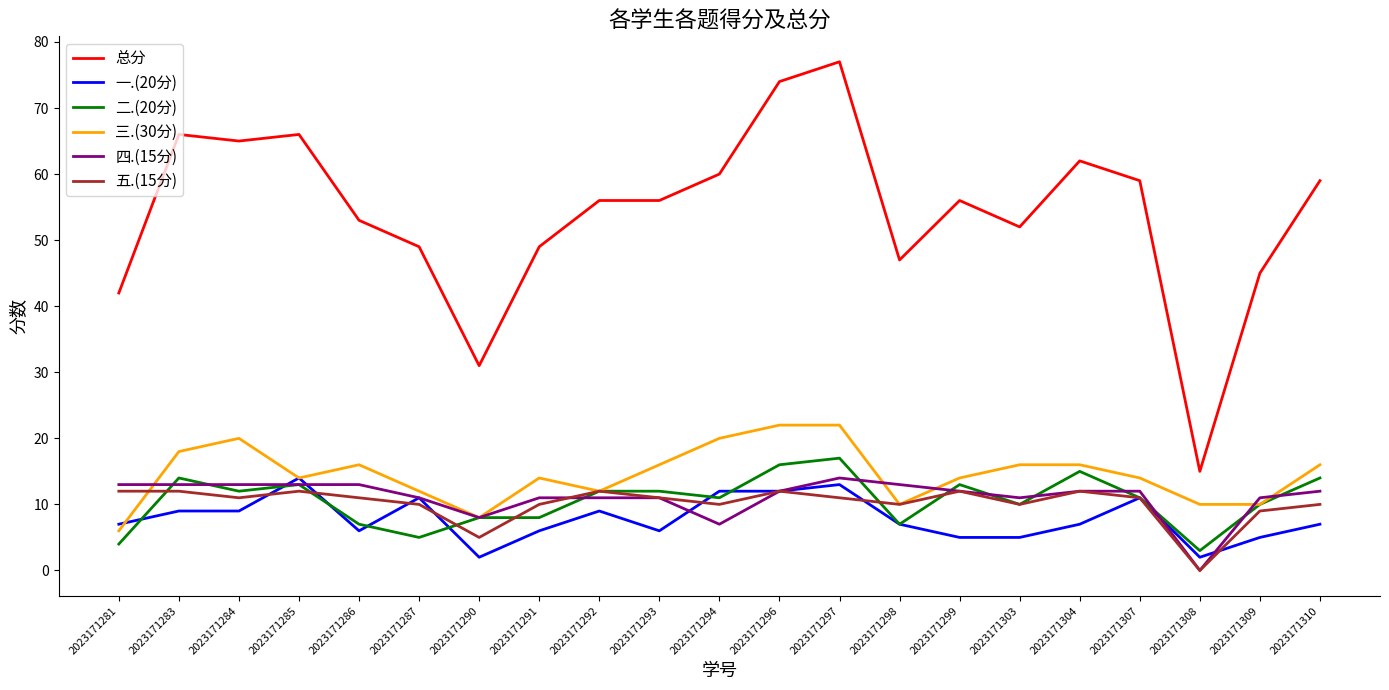

Is it true that 三.(30分) equals 23 at 2023171304?

False